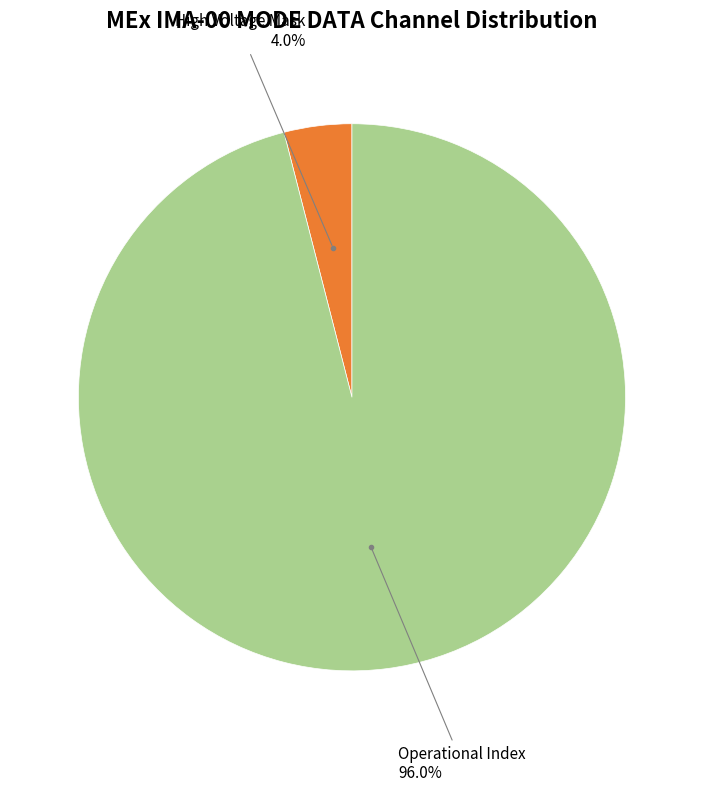

To the nearest percent, what is the average slice percentage?

50%